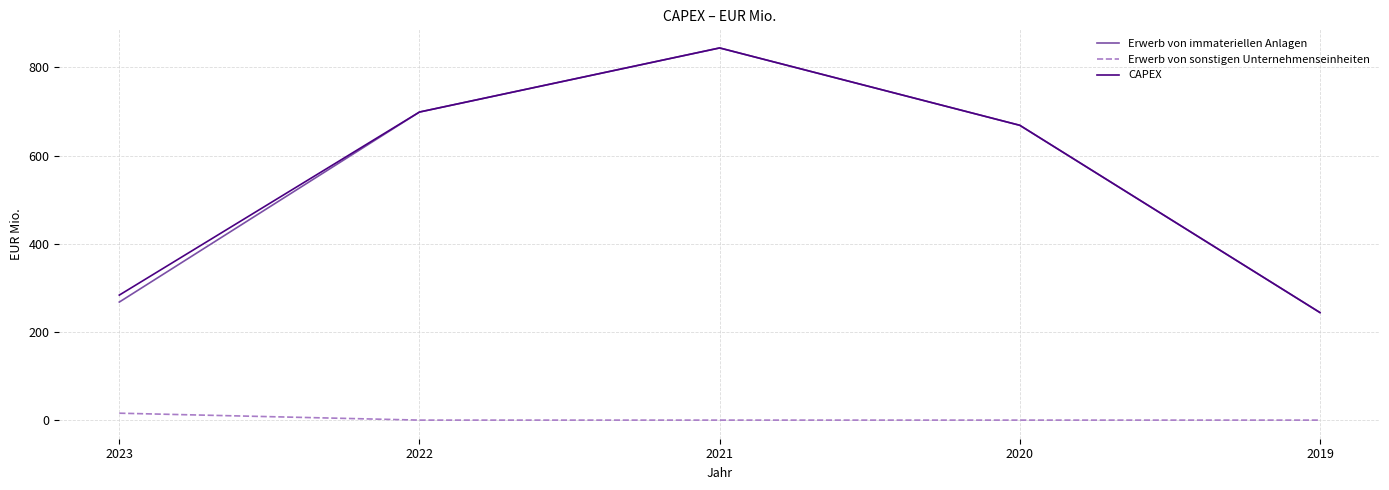

Reading right to left, list all the values displayed in this chart.

Erwerb von immateriellen Anlagen: 244.0	668.8	844.3	698.9	267.8
Erwerb von sonstigen Unternehmenseinheiten: 0.0	0.0	0.0	0.0	15.7
CAPEX: 244.0	668.8	844.3	698.9	283.6